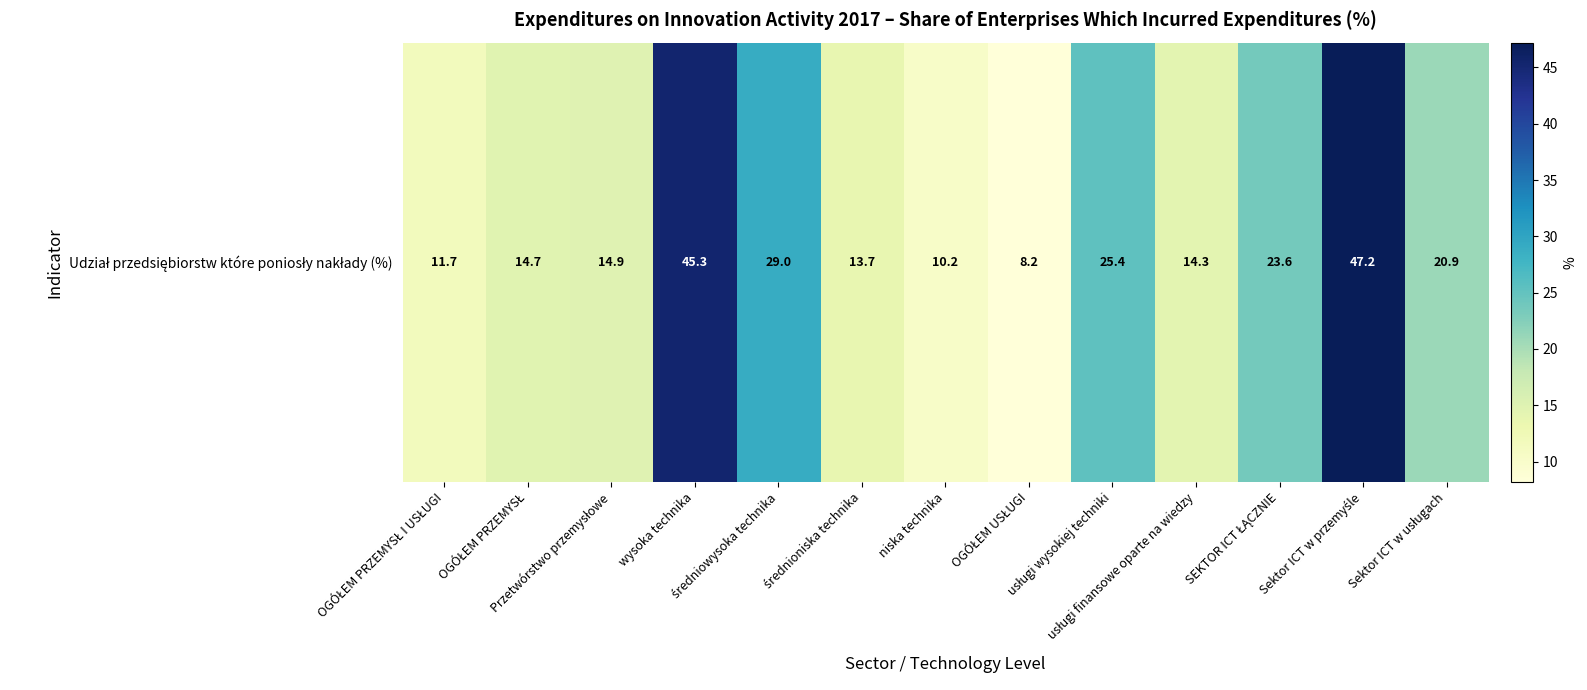

What is the average value?

21.5